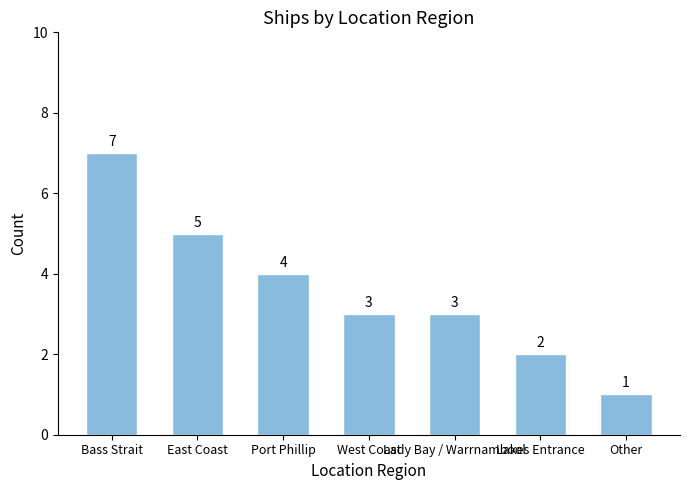

Reading right to left, extract all data points from this chart.

Other=1	Lakes Entrance=2	Lady Bay / Warrnambool=3	West Coast=3	Port Phillip=4	East Coast=5	Bass Strait=7